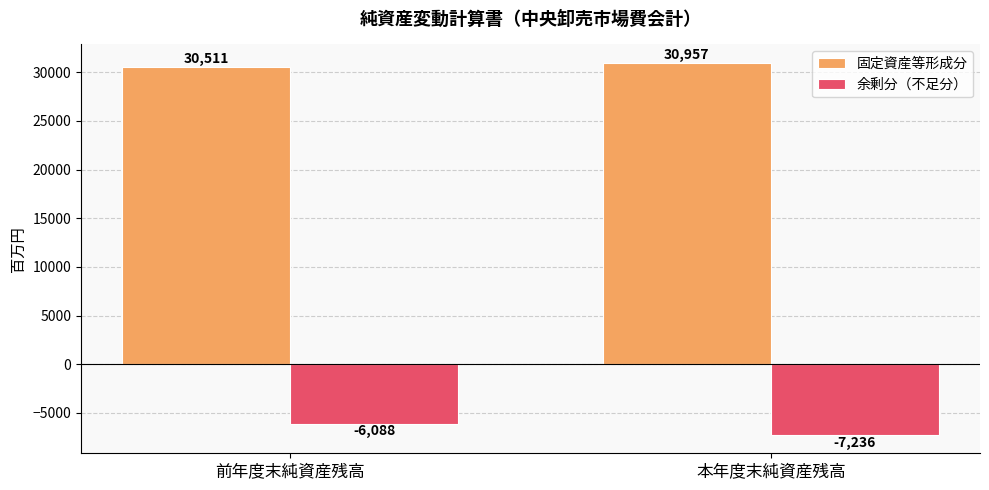

What is the average value of the 固定資産等形成分 series?

30734